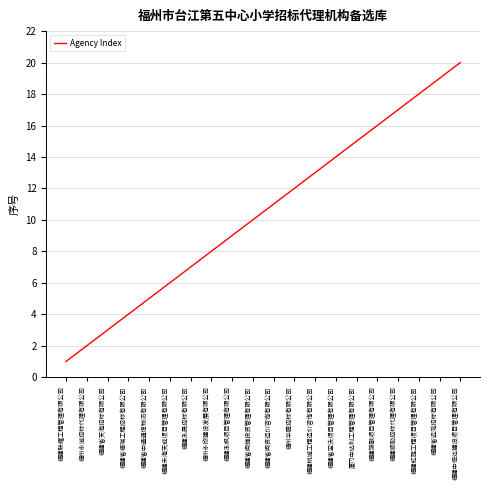

True or false: the data has more than 2 interior local peaks.

False